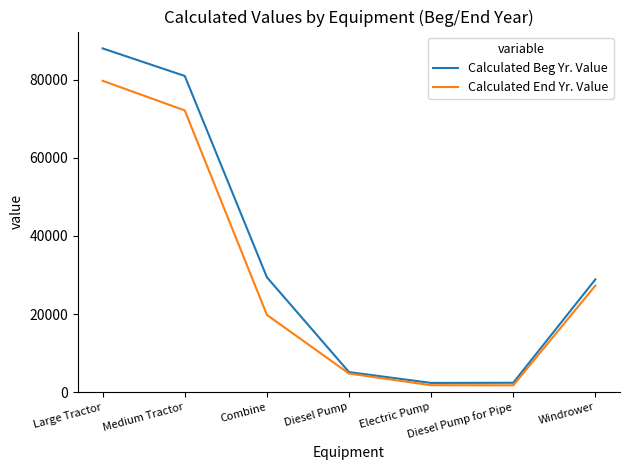

At which category is the sum across all series the highest?

Large Tractor